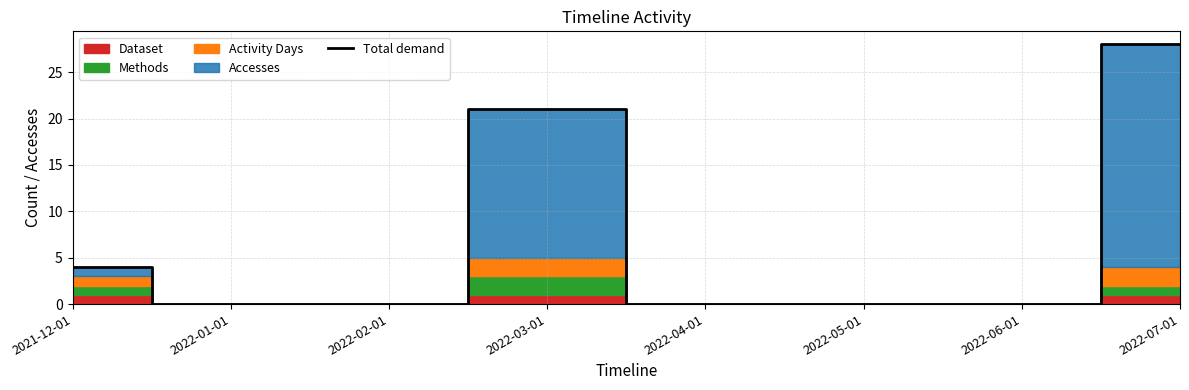

Rank the categories by value from highest to lowest.

2022-07-01, 2022-03-01, 2021-12-01, 2022-01-01, 2022-02-01, 2022-04-01, 2022-05-01, 2022-06-01